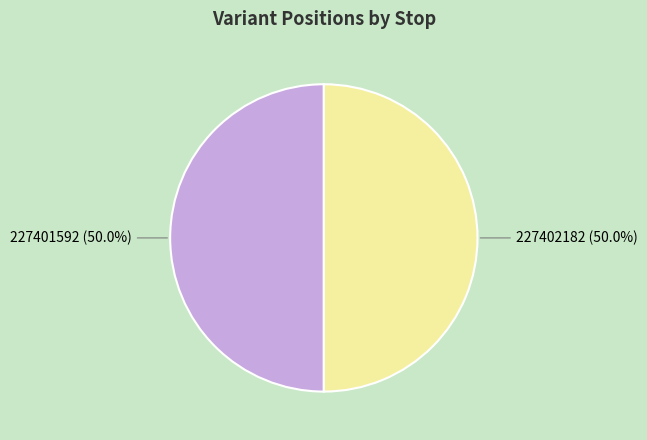

What is the ratio of the value at 227401592 to the value at 227402182?

1.0